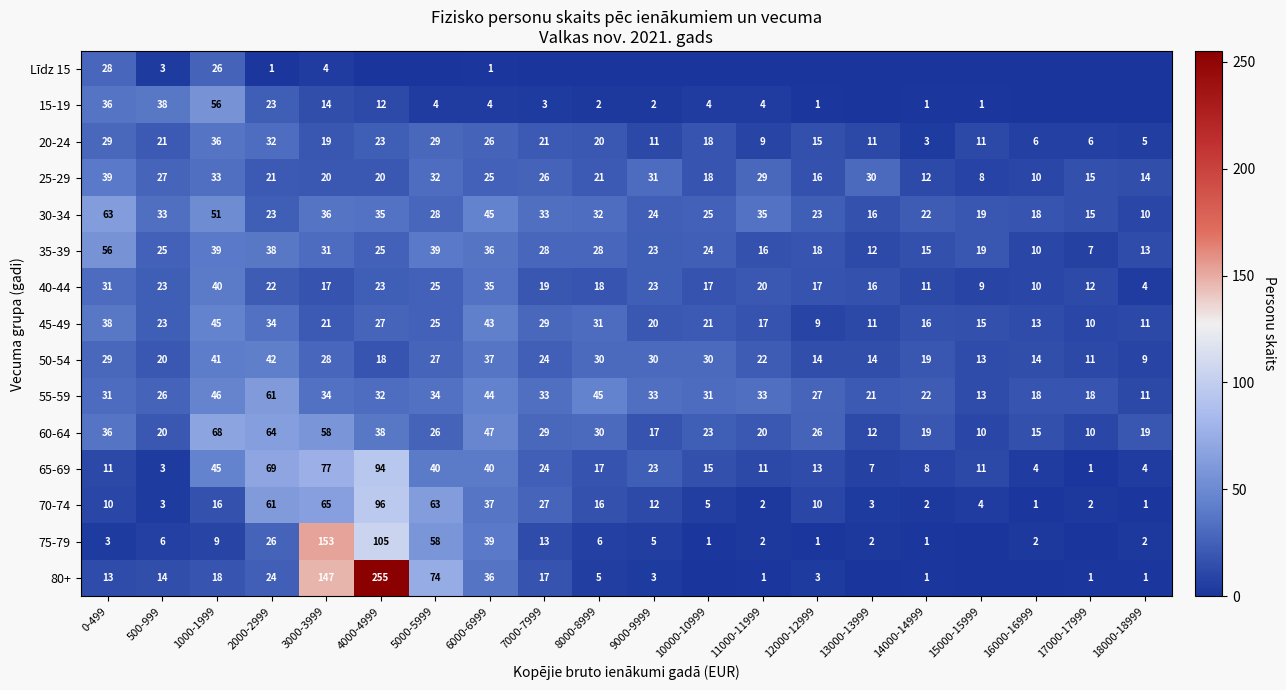

Between 18000-18999 and 6000-6999, which is larger?

6000-6999